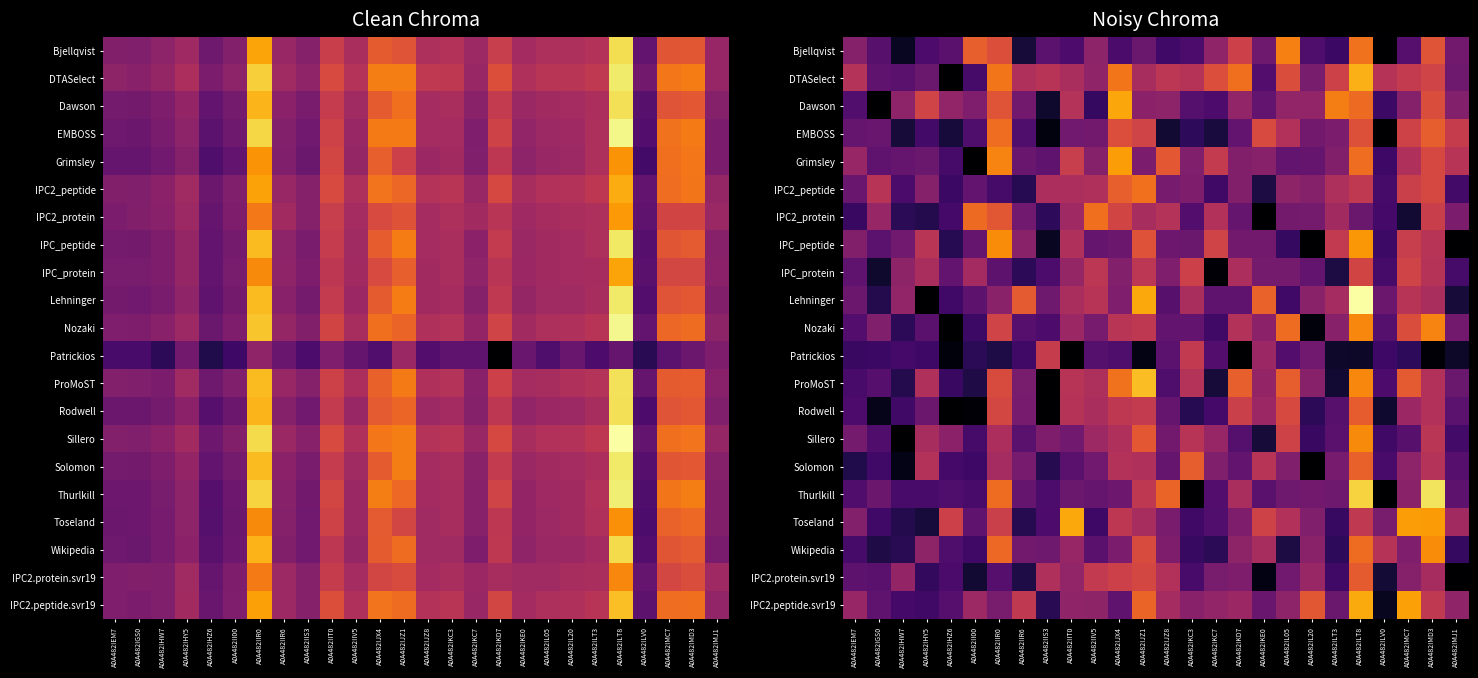

Count the number of data series in this chart.

21